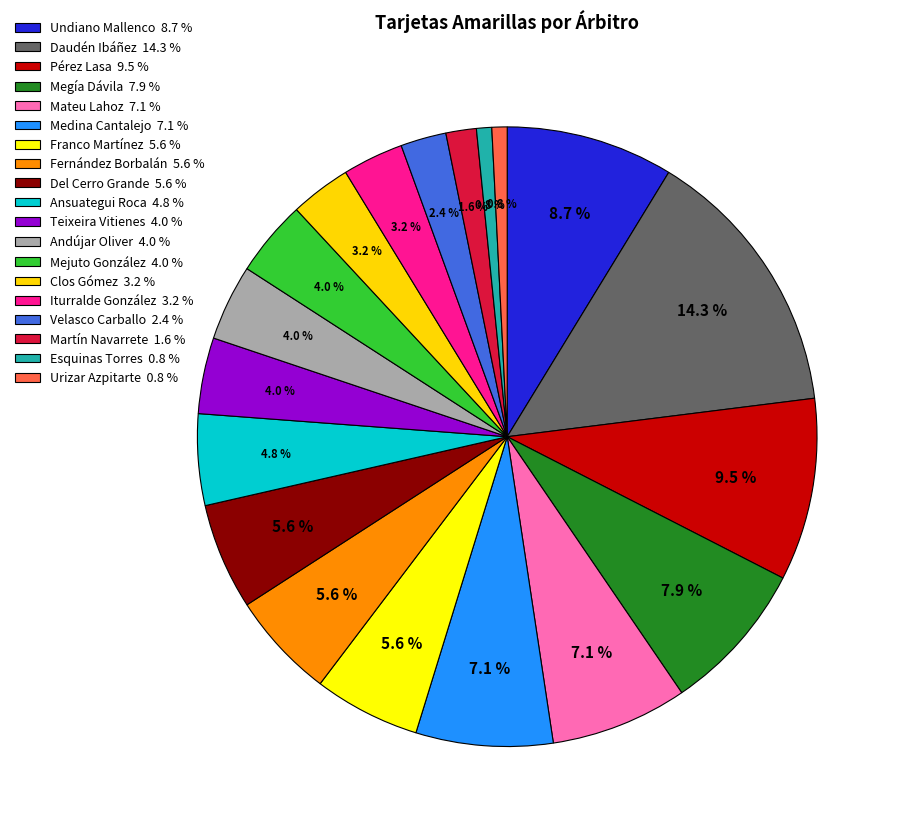

How many segments does this pie chart have?

19